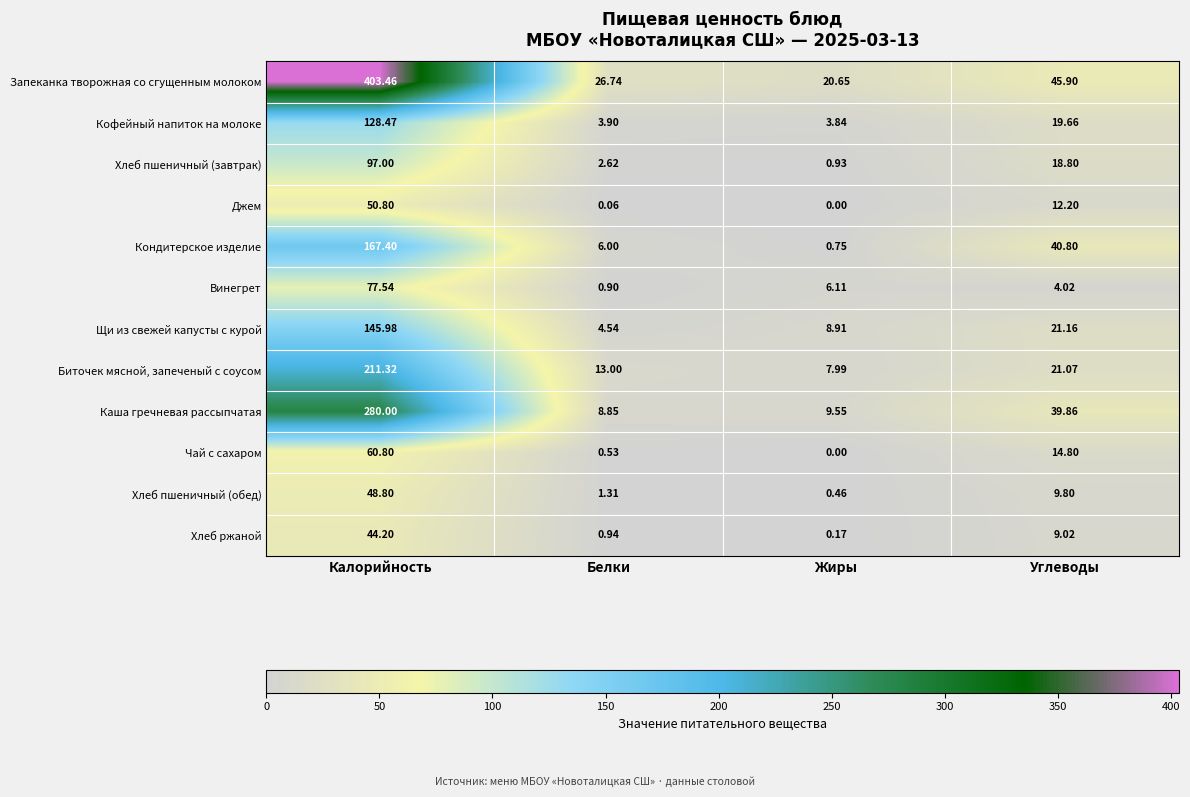

At which category does the chart reach its peak across all series?

Калорийность